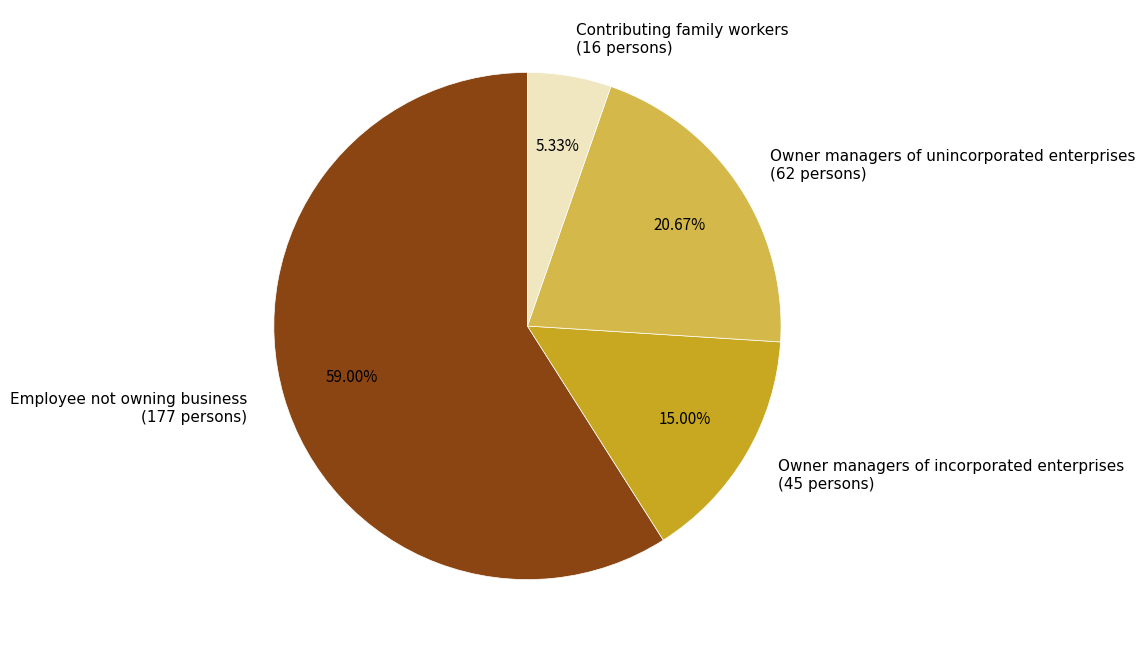

Which slice is the smallest?

Contributing family workers (16 persons)